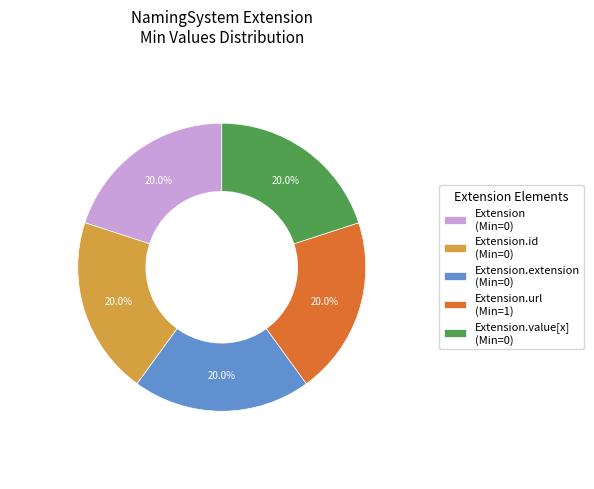

Approximately how many times larger is the value at Extension (Min=0) compared to Extension.url (Min=1)?

1.0